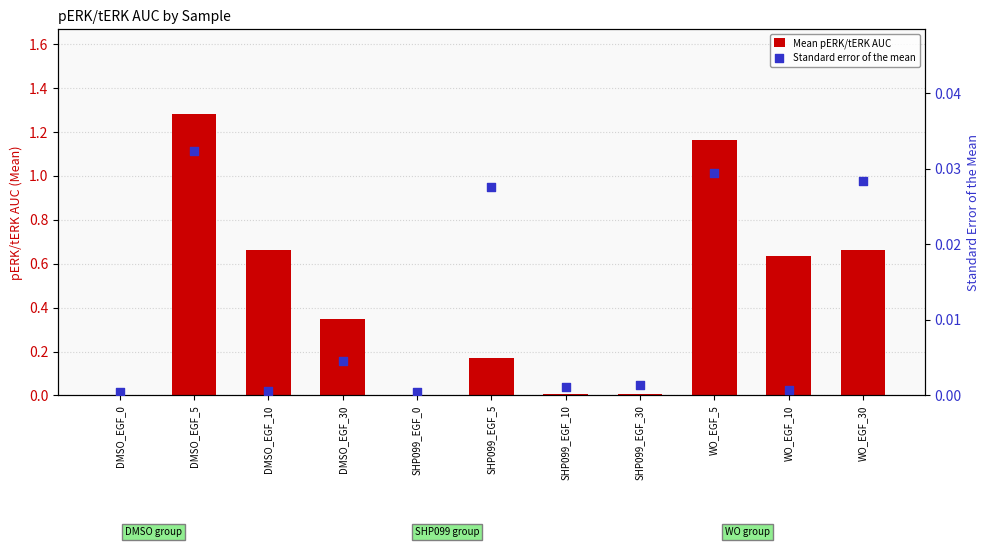

Which series reaches the minimum Y coordinate?

Standard error of the mean